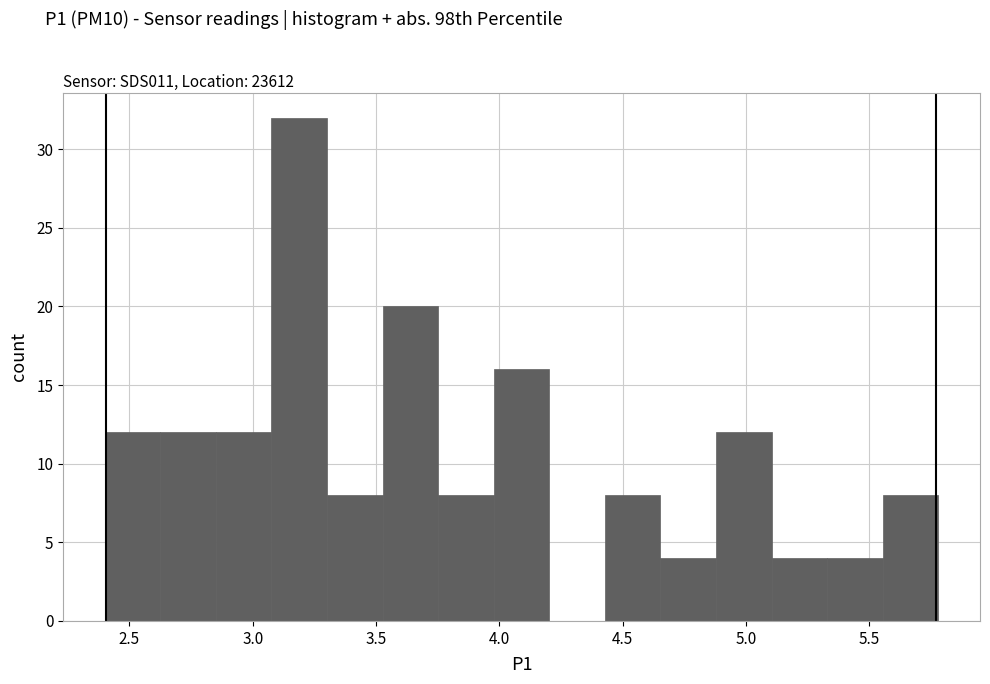

How tall is the bar that spans 4.90 to 5.10 on the x-axis? Neither the bar edges nor the heights are printed on the chart, so give them approximately, as read against the axes.

12